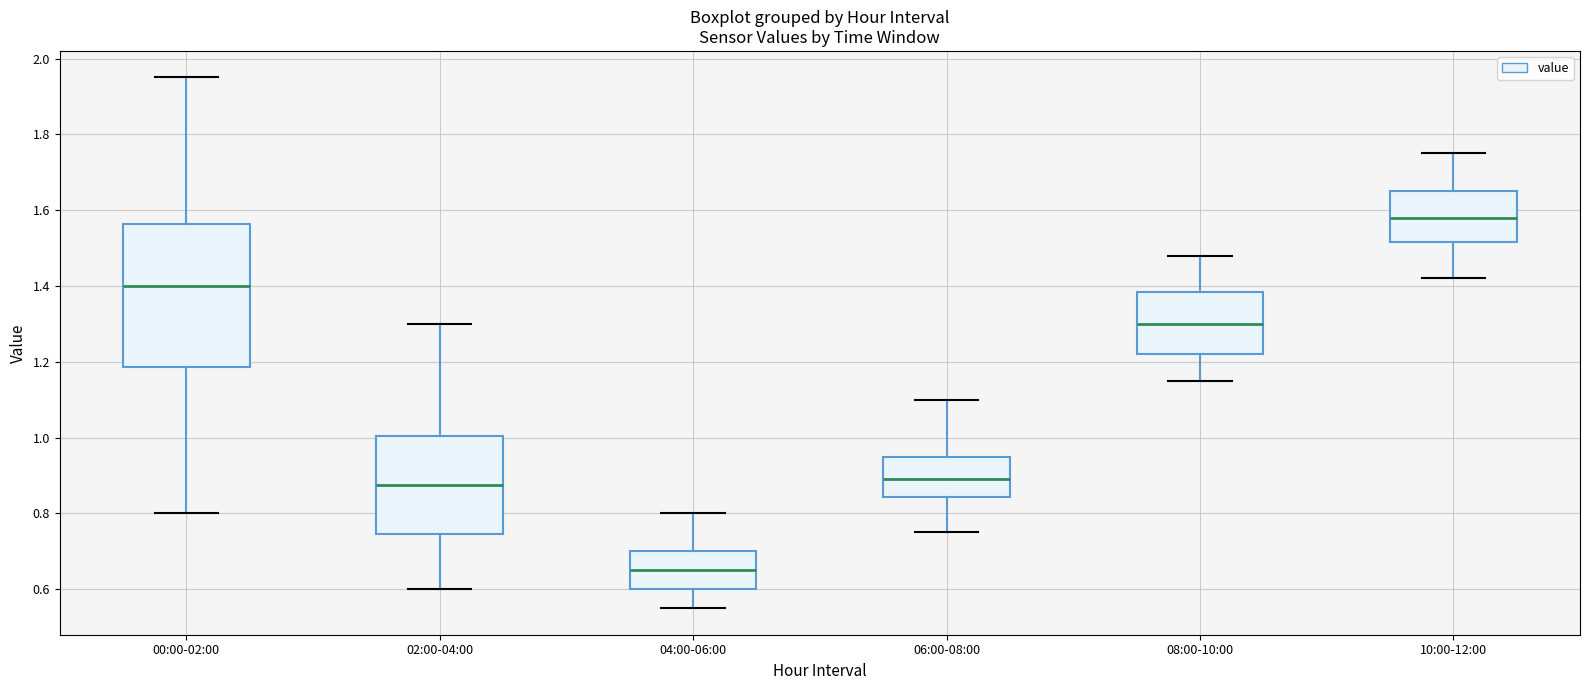

Which box has the lowest median line?

04:00-06:00